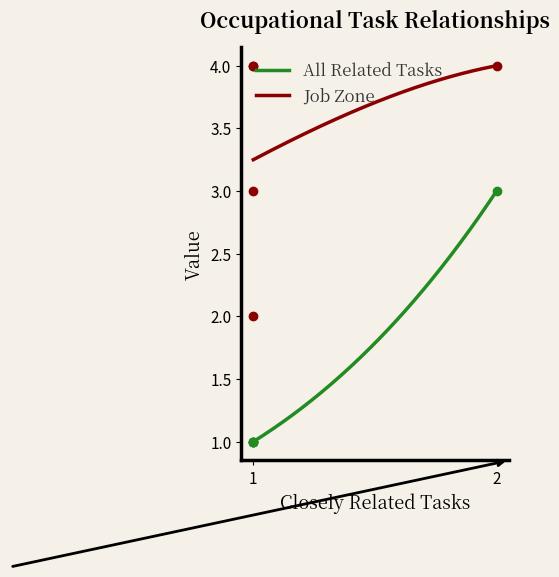

Which series changed the most between 1 and 2?

All Related Tasks